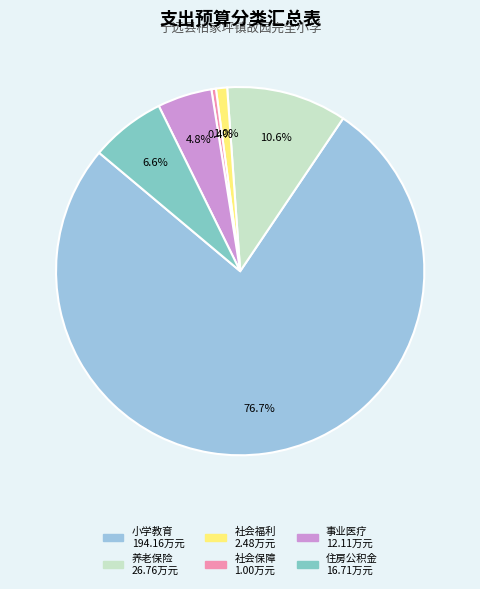

Does any single category account for the majority?

Yes